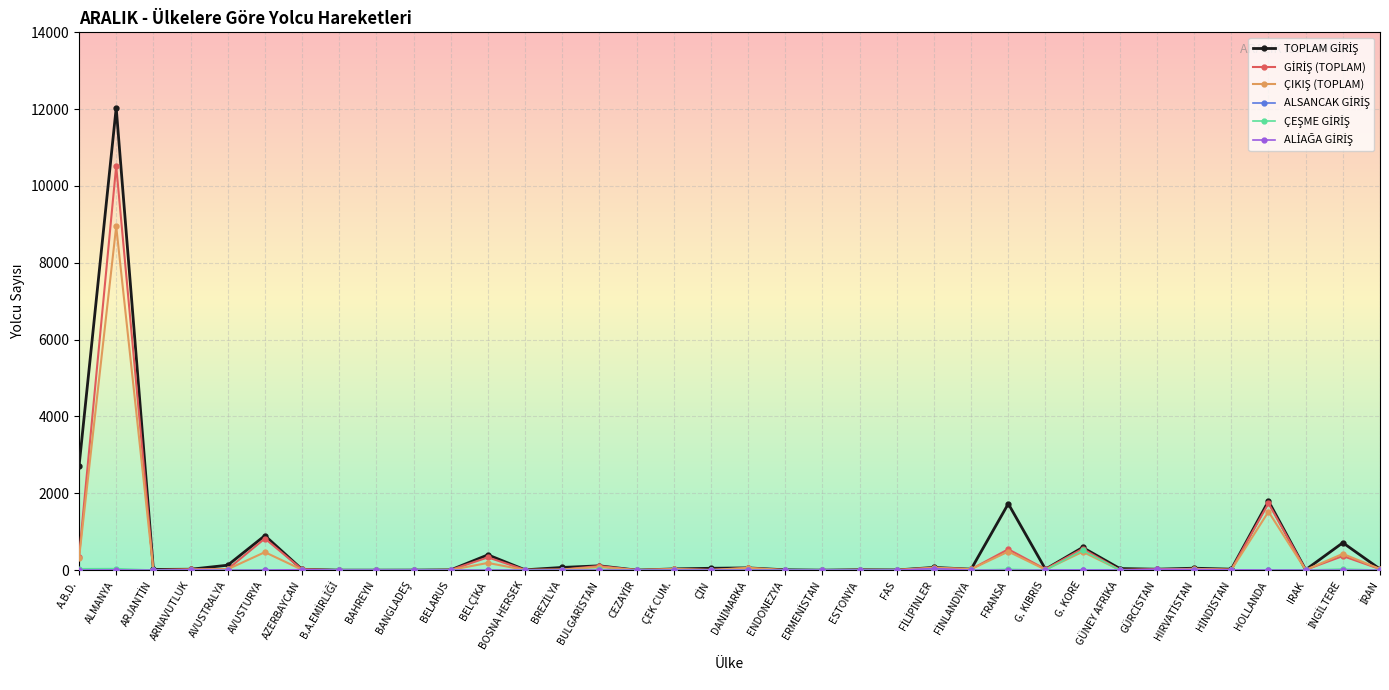

At which category is the sum across all series the highest?

ALMANYA